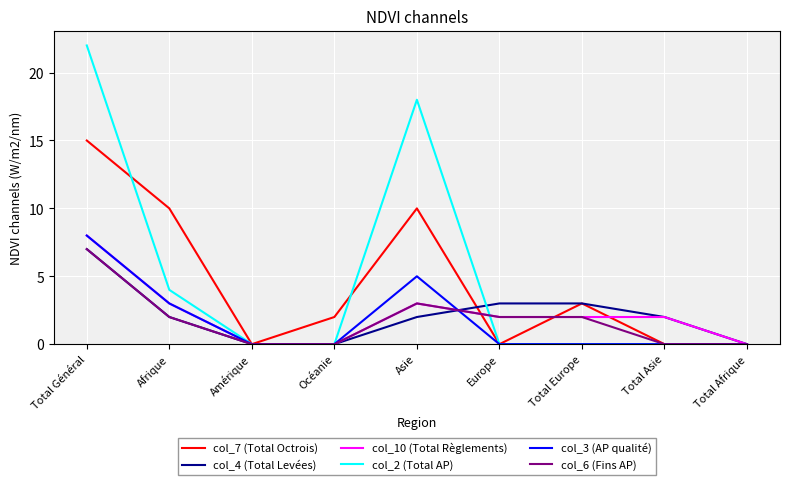

What is the difference between the second highest and minimum values in the col_6 (Fins AP) series?

3